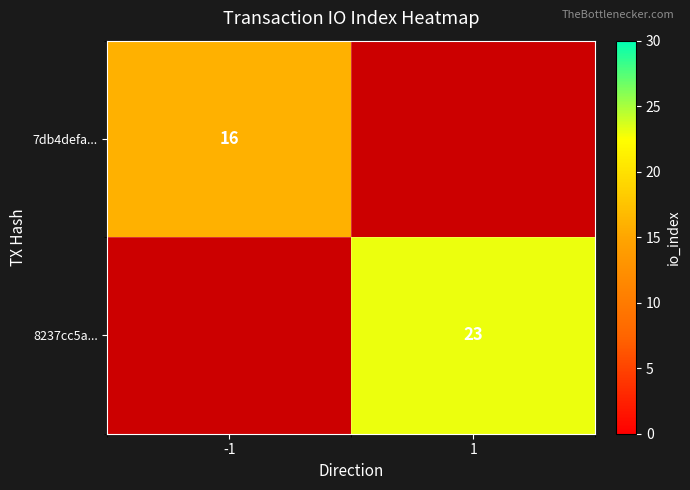

True or false: 8237cc5a... has a value of 11 at 1.

False